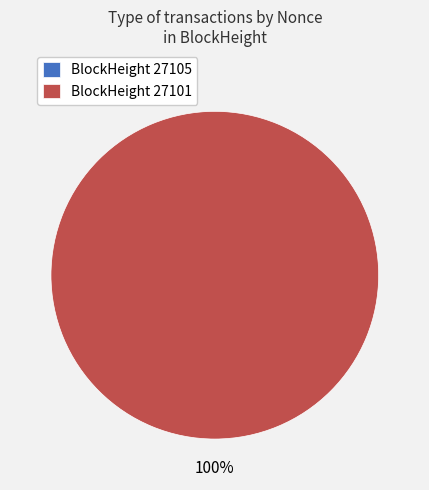

What is the smallest slice in the pie chart?

27105